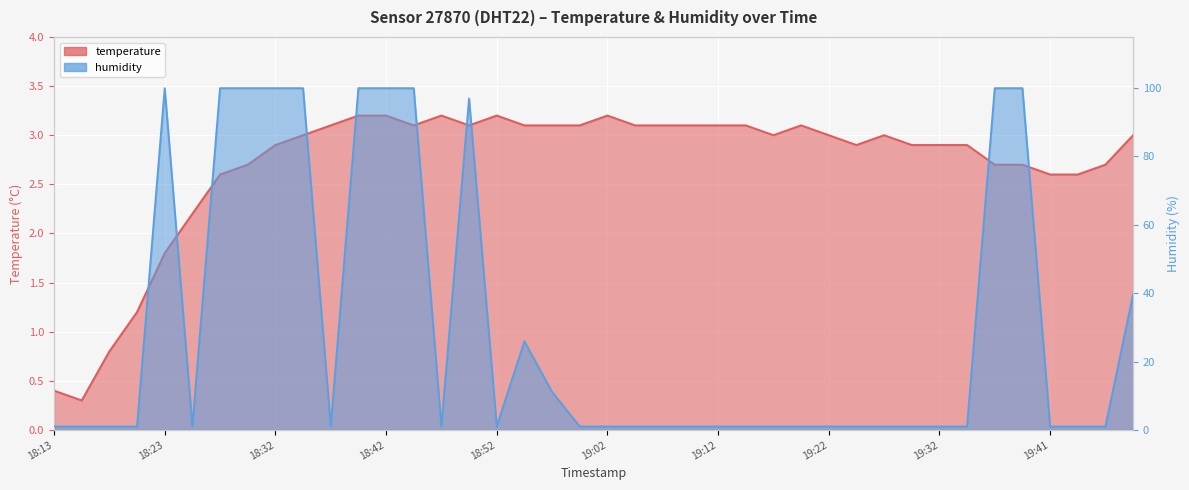

Reading right to left, transcribe all the data shown in this chart.

temperature: 19:49=3.0	19:46=2.7	19:44=2.6	19:41=2.6	19:39=2.7	19:37=2.7	19:34=2.9	19:32=2.9	19:29=2.9	19:27=3.0	19:24=2.9	19:22=3.0	19:19=3.1	19:17=3.0	19:15=3.1	19:12=3.1	19:10=3.1	19:07=3.1	19:05=3.1	19:02=3.2	19:00=3.1	18:57=3.1	18:55=3.1	18:52=3.2	18:50=3.1	18:47=3.2	18:45=3.1	18:42=3.2	18:40=3.2	18:37=3.1	18:35=3.0	18:32=2.9	18:30=2.7	18:27=2.6	18:25=2.2	18:23=1.8	18:20=1.2	18:18=0.8	18:15=0.3	18:13=0.4
humidity: 19:49=39.6	19:46=1.0	19:44=1.0	19:41=1.0	19:39=99.9	19:37=99.9	19:34=1.0	19:32=1.0	19:29=1.0	19:27=1.0	19:24=1.0	19:22=1.0	19:19=1.0	19:17=1.0	19:15=1.0	19:12=1.0	19:10=1.0	19:07=1.0	19:05=1.0	19:02=1.0	19:00=1.0	18:57=11.1	18:55=25.9	18:52=1.0	18:50=96.9	18:47=1.0	18:45=99.9	18:42=99.9	18:40=99.9	18:37=1.0	18:35=99.9	18:32=99.9	18:30=99.9	18:27=99.9	18:25=1.0	18:23=99.9	18:20=1.0	18:18=1.0	18:15=1.0	18:13=1.0